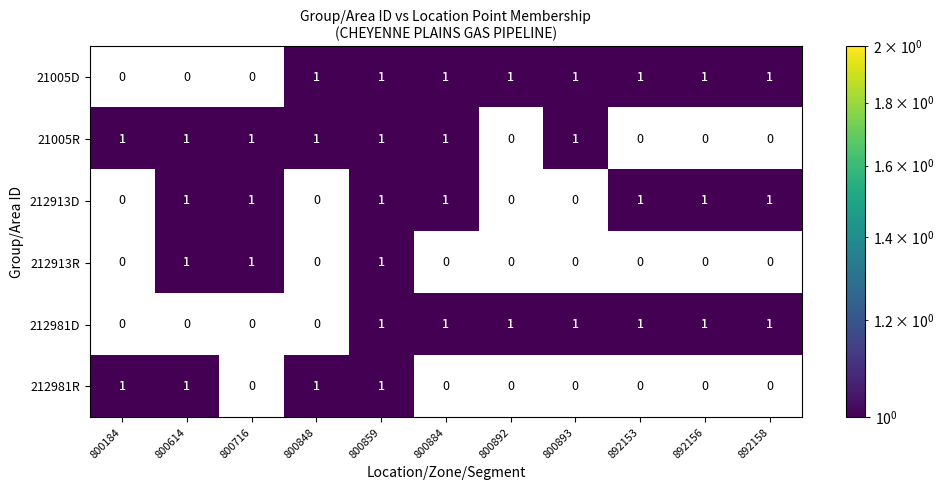

At which category is the sum across all series the highest?

800859